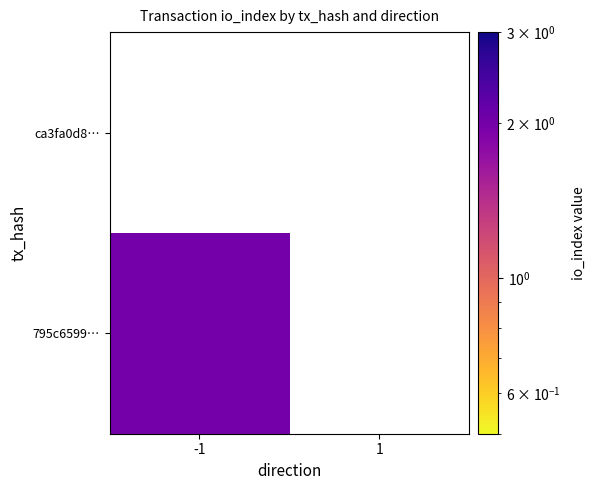

What is the maximum value shown in the chart?

2.0